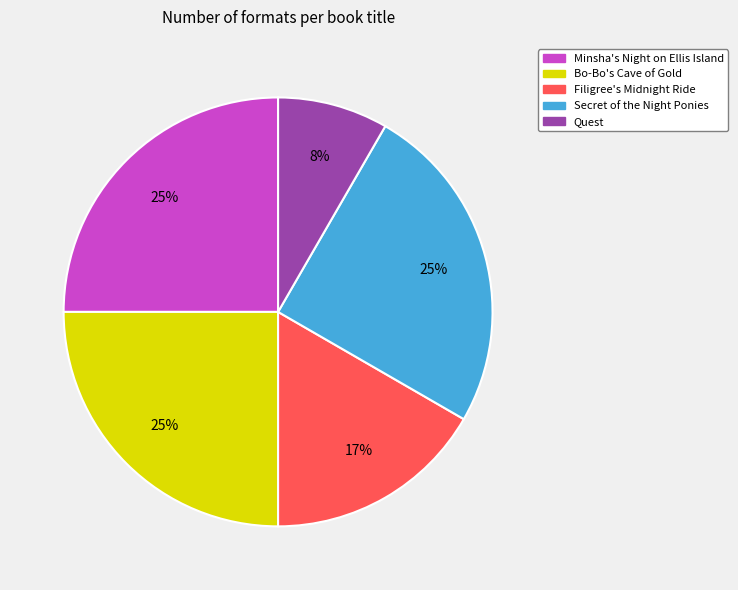

Is it true that Secret of the Night Ponies is 18% of the pie?

False